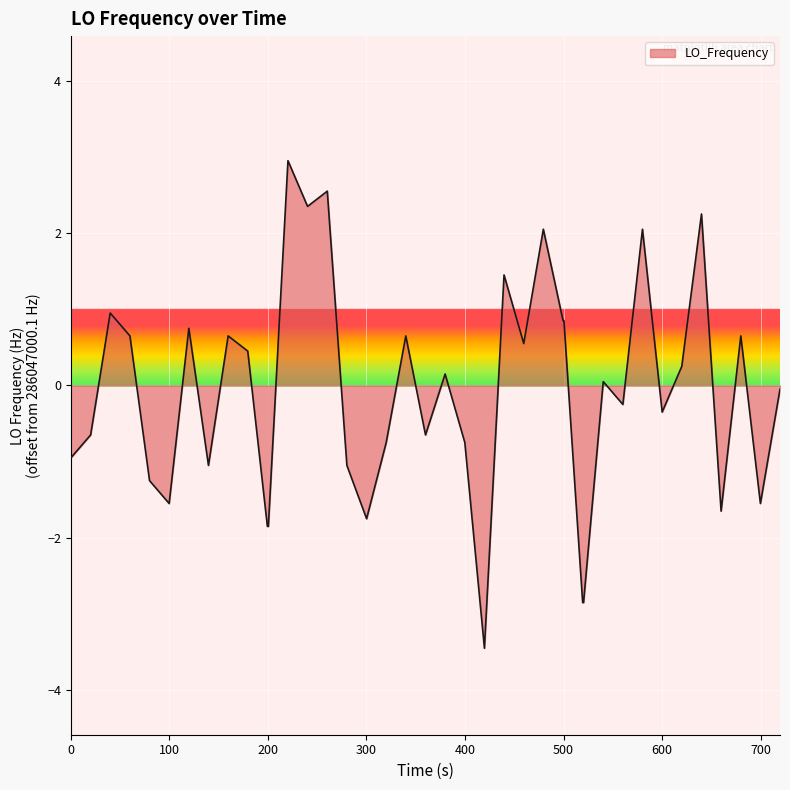

What is the difference between the maximum and minimum values?

6.4